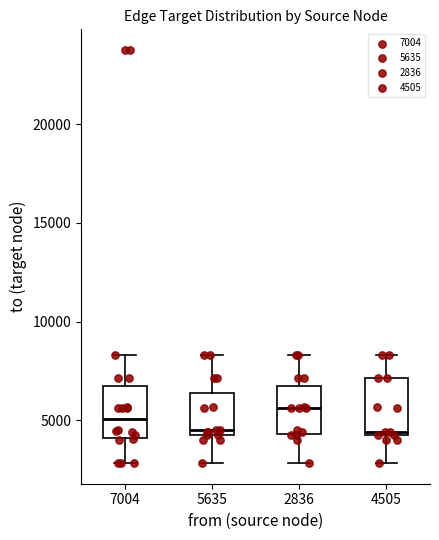

Reading left to right, transcribe this box plot: for each box, give where its median line is, the range the box spans, and where its two whiskers end, as read against the y-axis. The values are not printed on the chart, so give them approximately, as read against the axis.

7004: median 5000, box 4000 to 7000, whiskers 3000 to 8500
5635: median 4500 (just above the box's lower edge), box 4500 to 6500, whiskers 3000 to 8500
2836: median 5500, box 4500 to 7000, whiskers 3000 to 8500
4505: median 4500 (just above the box's lower edge), box 4500 to 7000, whiskers 3000 to 8500